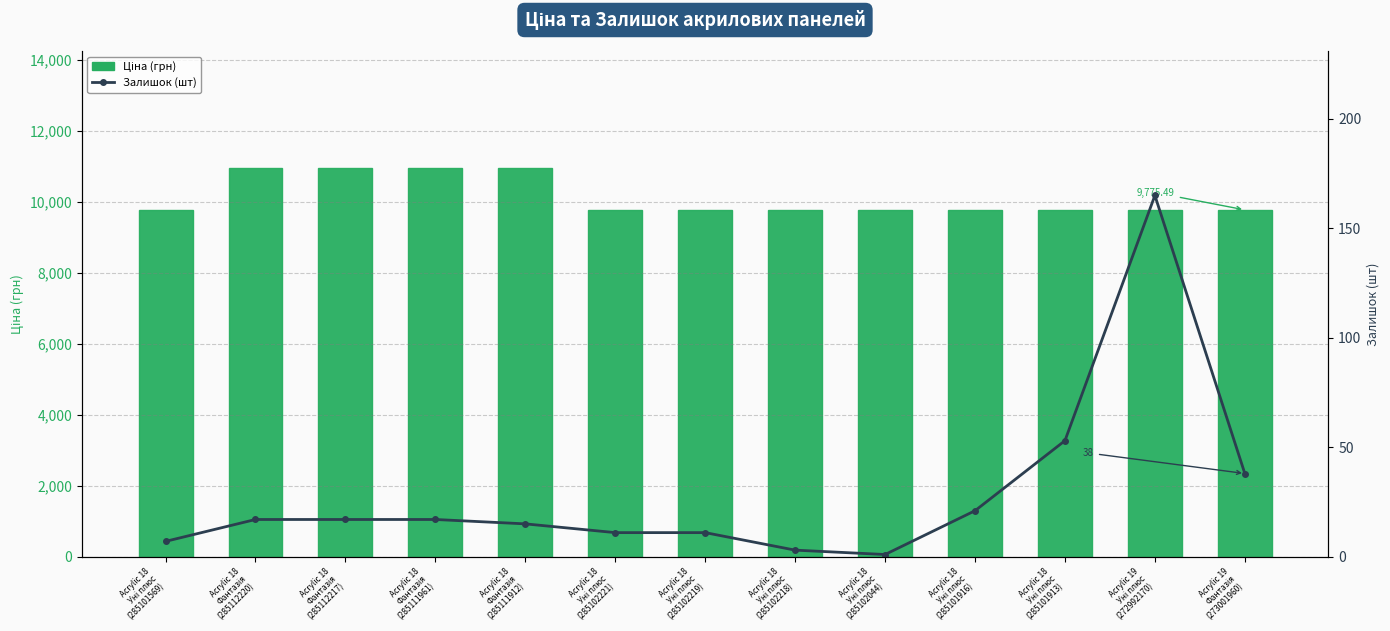

How many groups of bars are there?

13